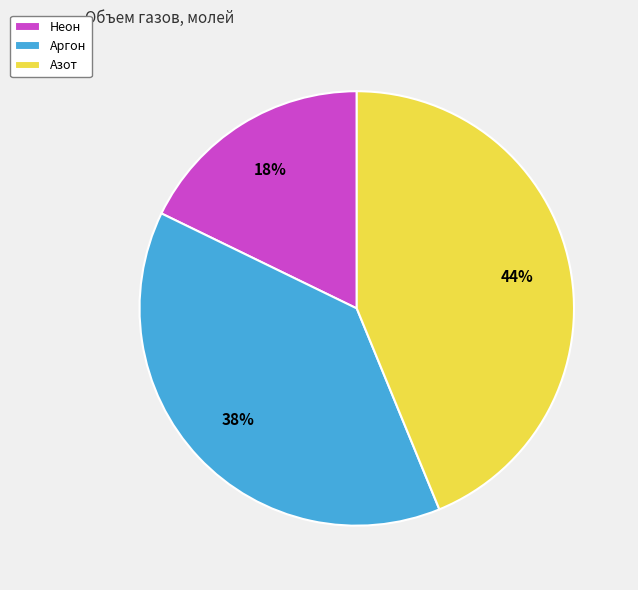

The Неон slice represents 6% of the pie. True or false?

False